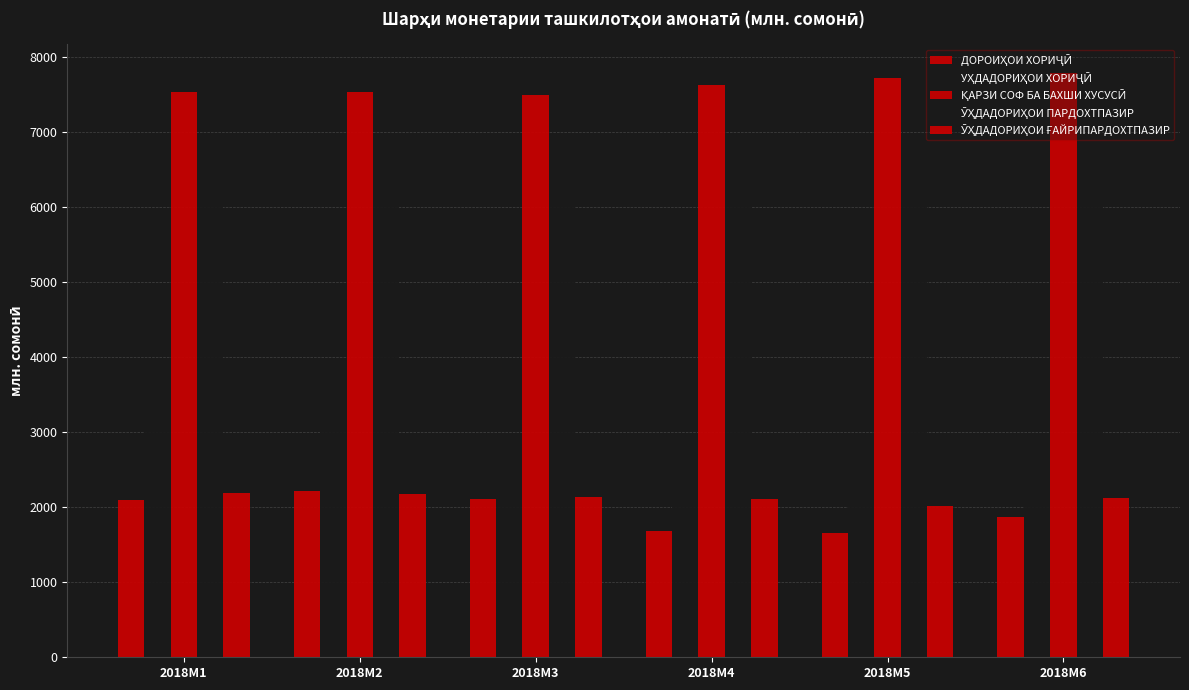

Rank the categories by УҲДАДОРИҲОИ ХОРИҶӢ value from lowest to highest.

2018M5, 2018M4, 2018M6, 2018M3, 2018M2, 2018M1